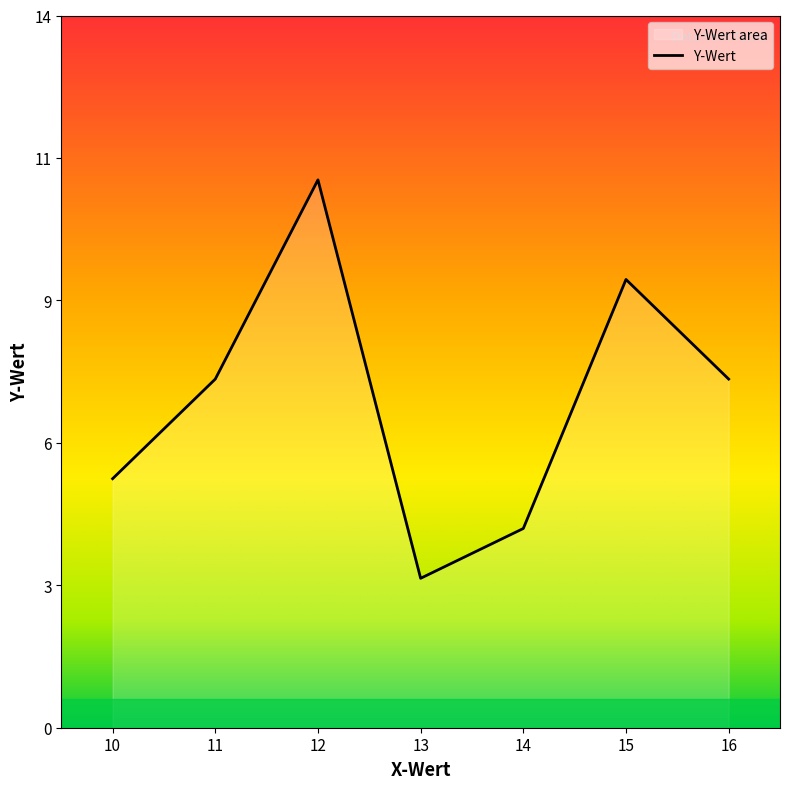

Which has a higher value, 10 or 13?

10